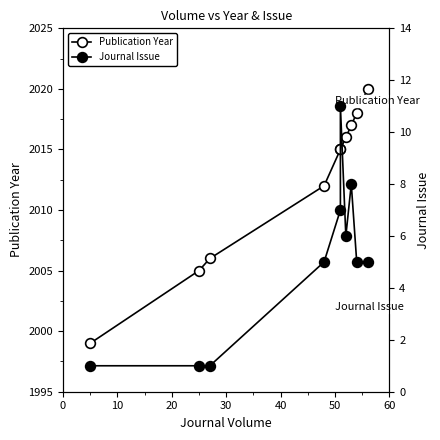

Reading left to right, list all the values displayed in this chart.

Publication Year: 1999	2005	2006	2012	2015	2015	2016	2017	2018	2020
Journal Issue: 1	1	1	5	7	11	6	8	5	5